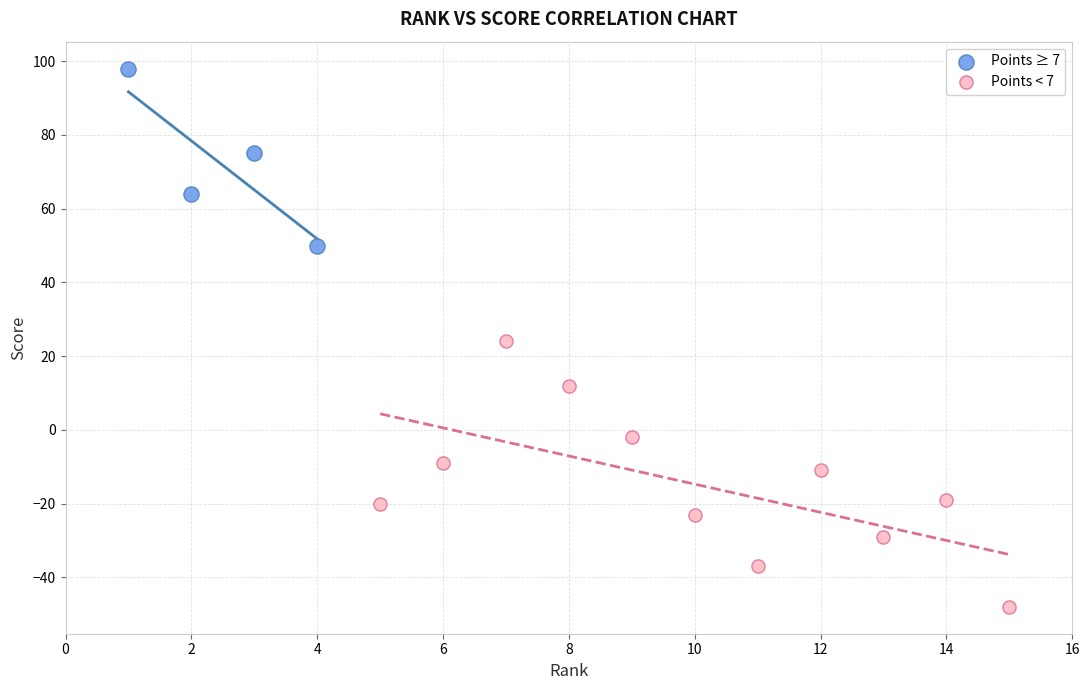

Which series contains the lowest Y value?

Points < 7